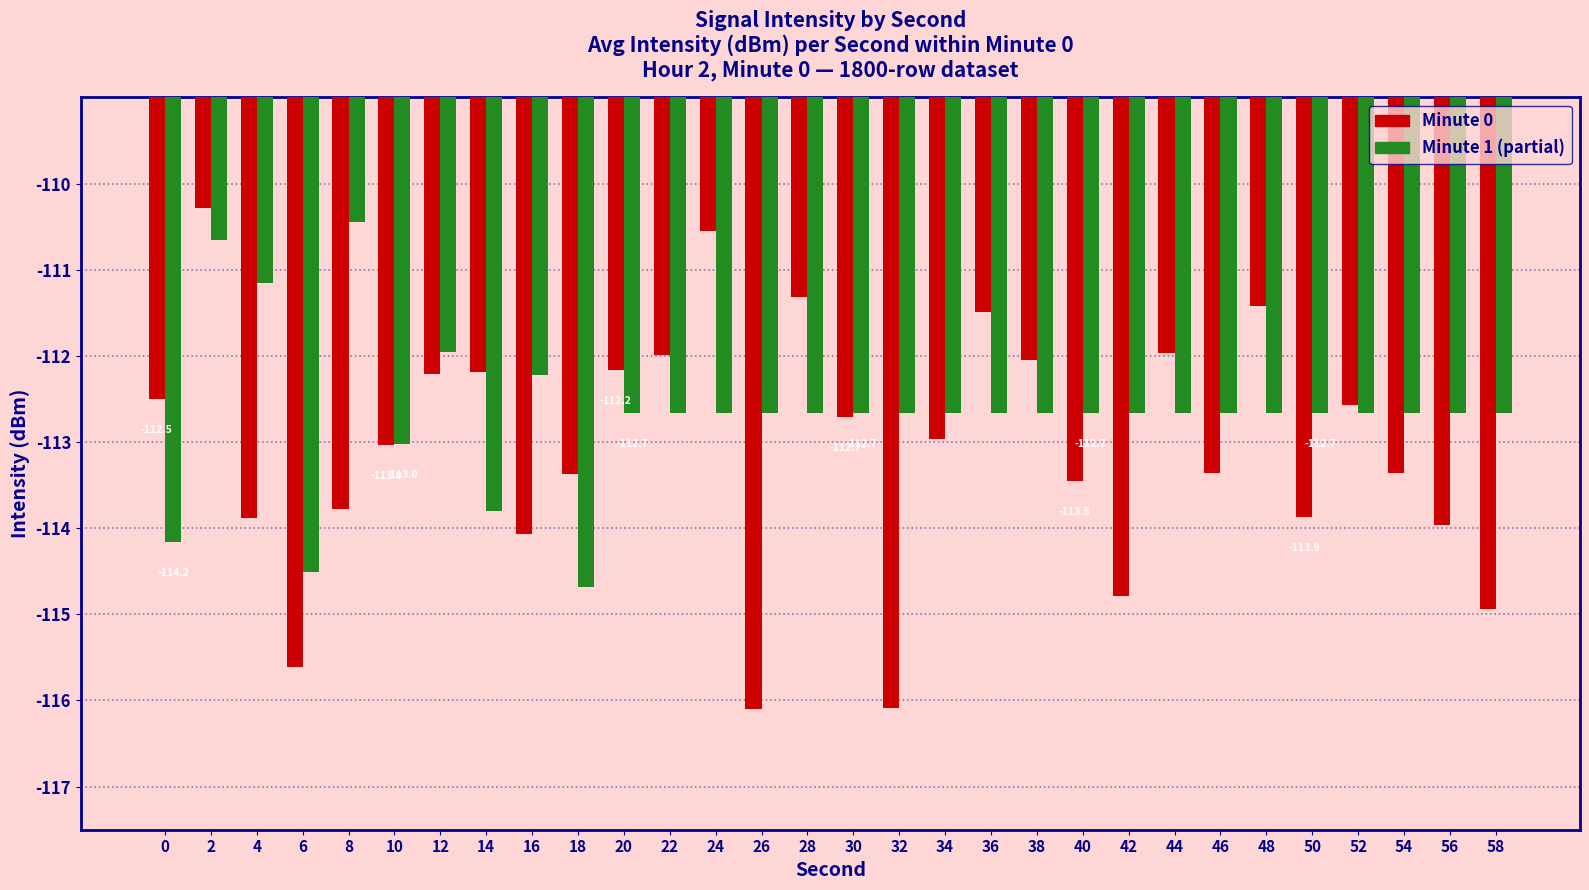

Rank the series by their maximum value, from highest to lowest.

Minute 0, Minute 1 (partial)